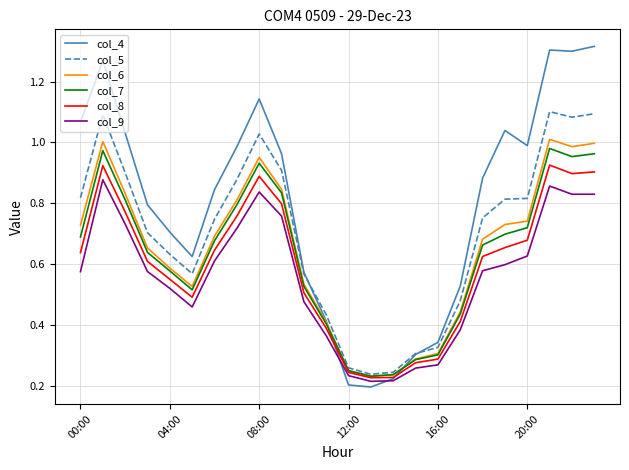

What are all the series names shown in the legend?

col_4, col_5, col_6, col_7, col_8, col_9